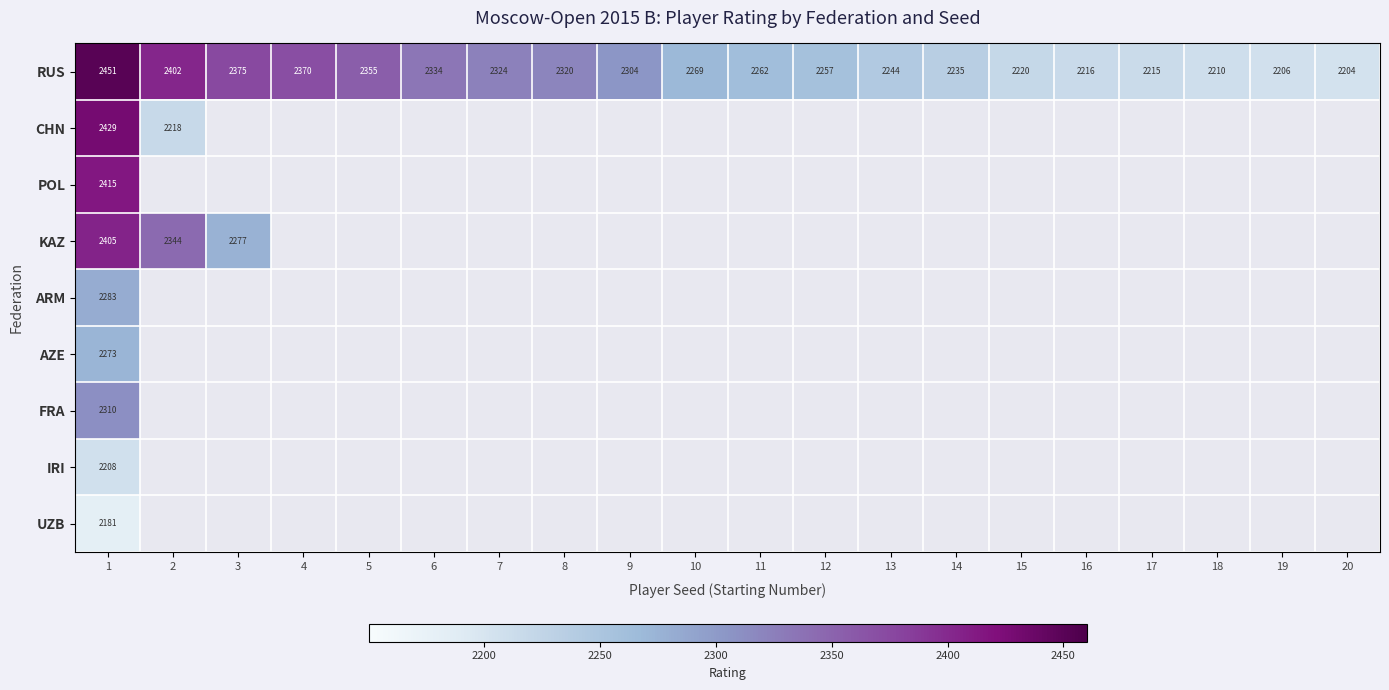

The RUS series shows 3596 at 9. True or false?

False